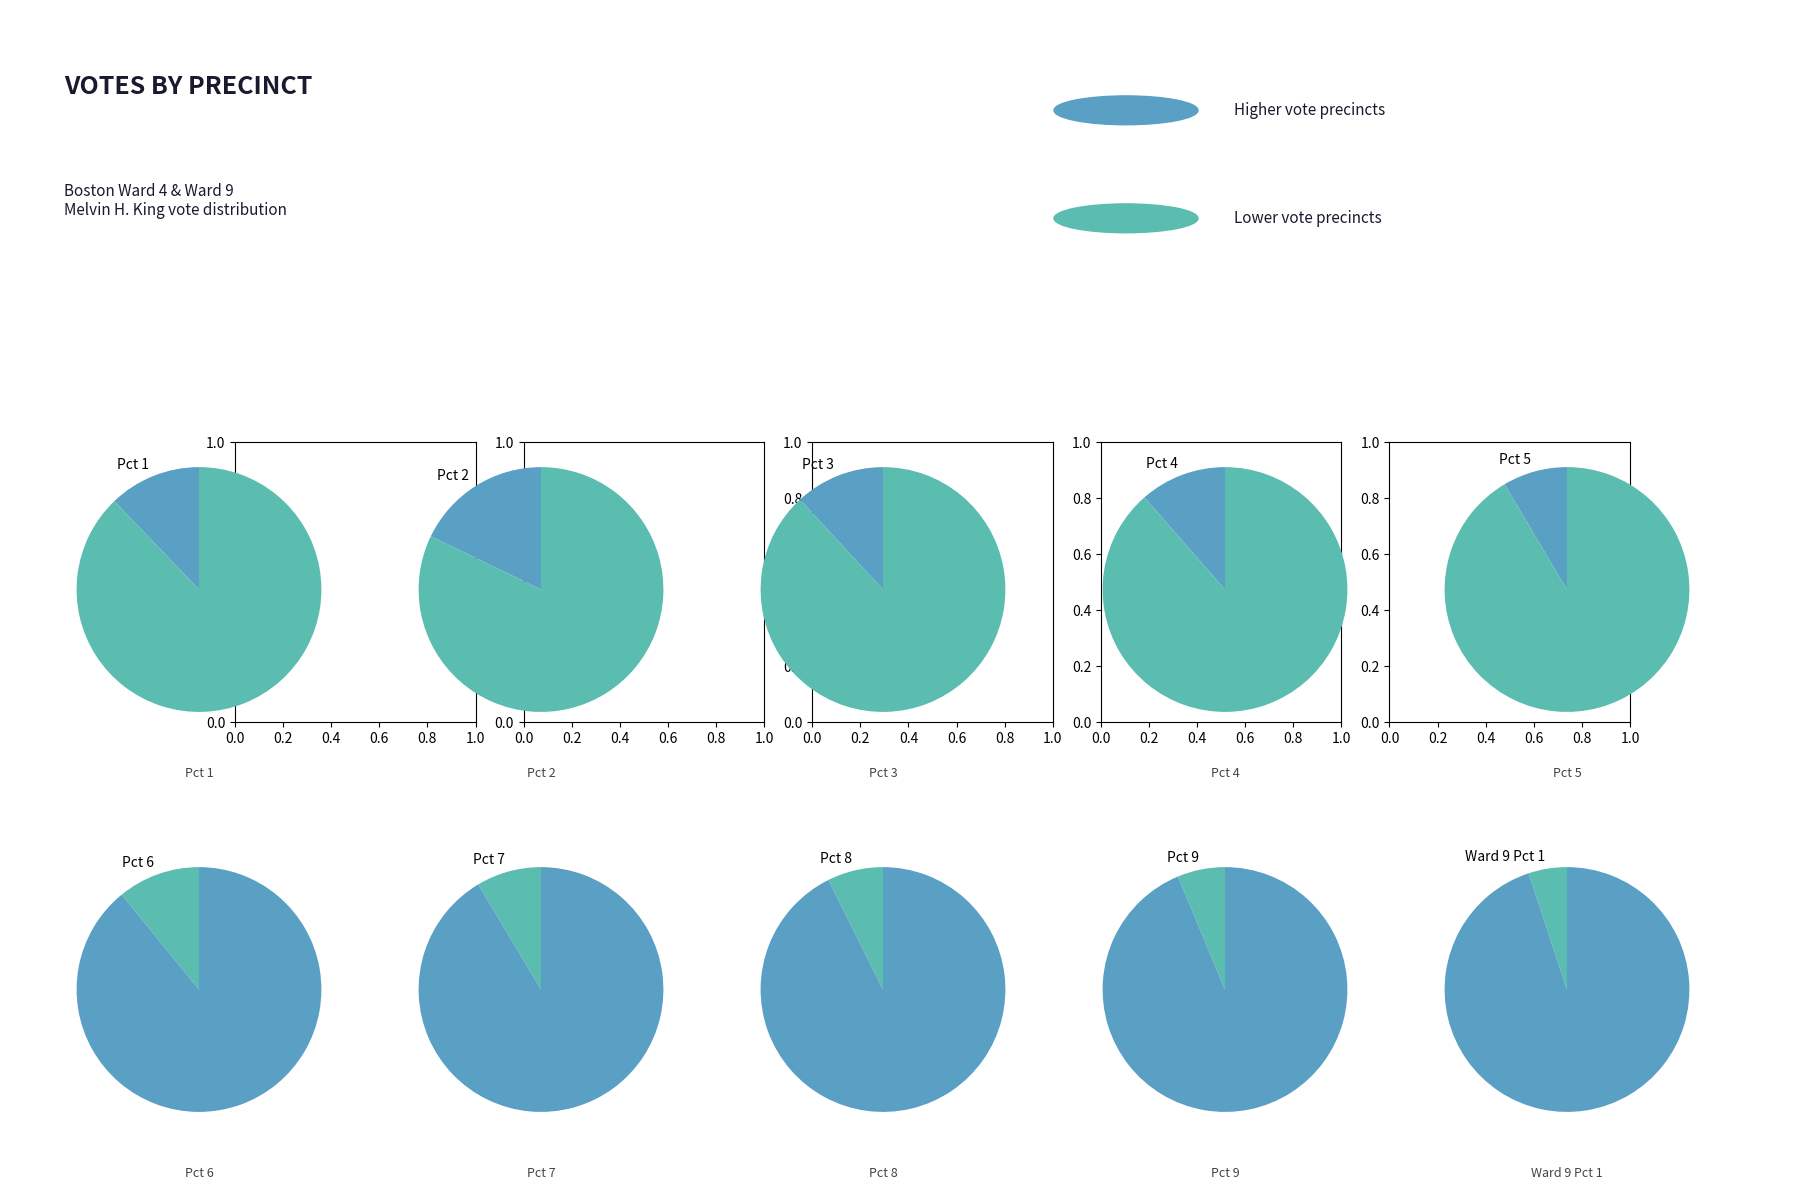

Is Pct 6 the majority of the pie?

No